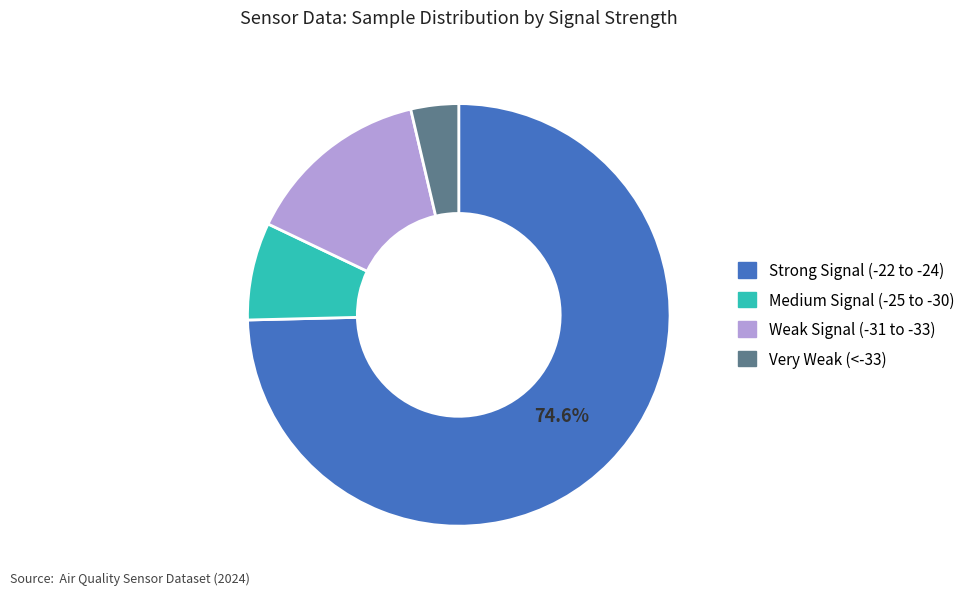

Does any single category account for the majority?

Yes